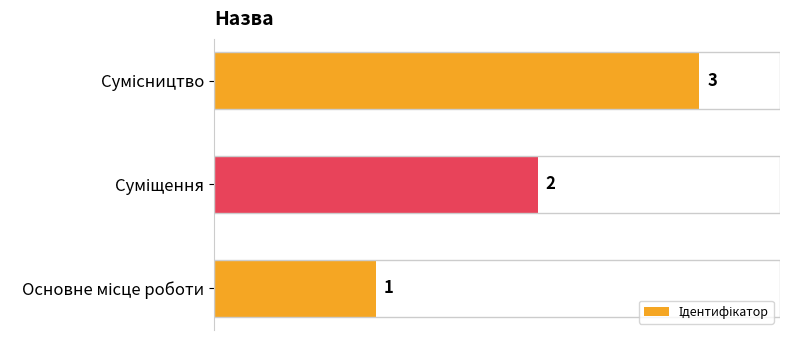

Count the values in the range 1 to 3.

3